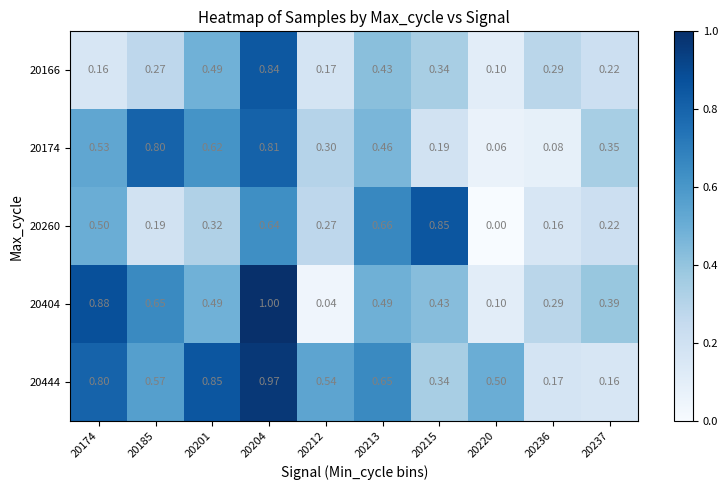

Is the value of 20444 at 20174 greater than the value of 20260 at 20237?

Yes